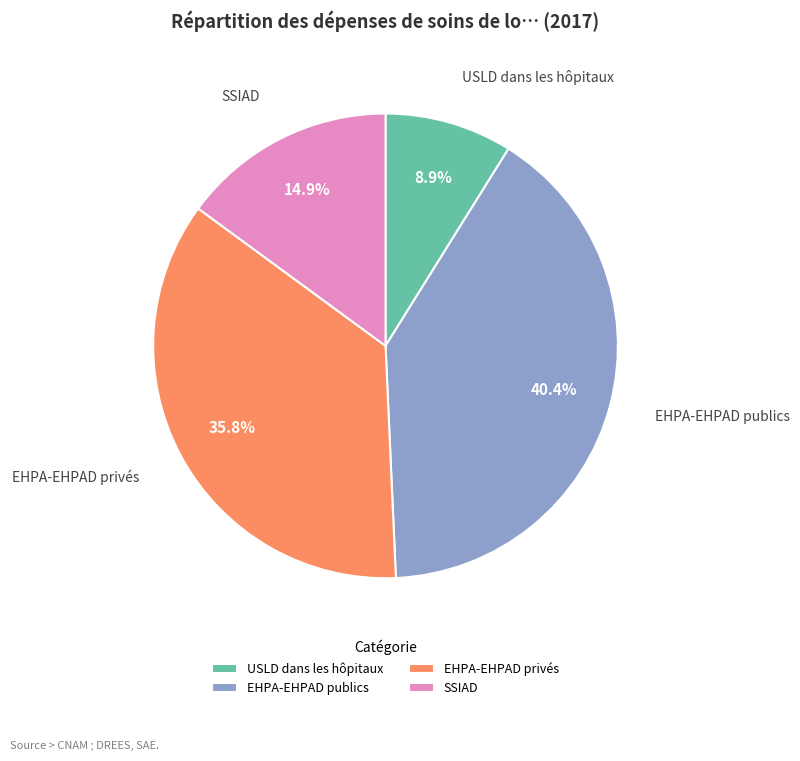

Between SSIAD and EHPA-EHPAD publics, which is larger?

EHPA-EHPAD publics